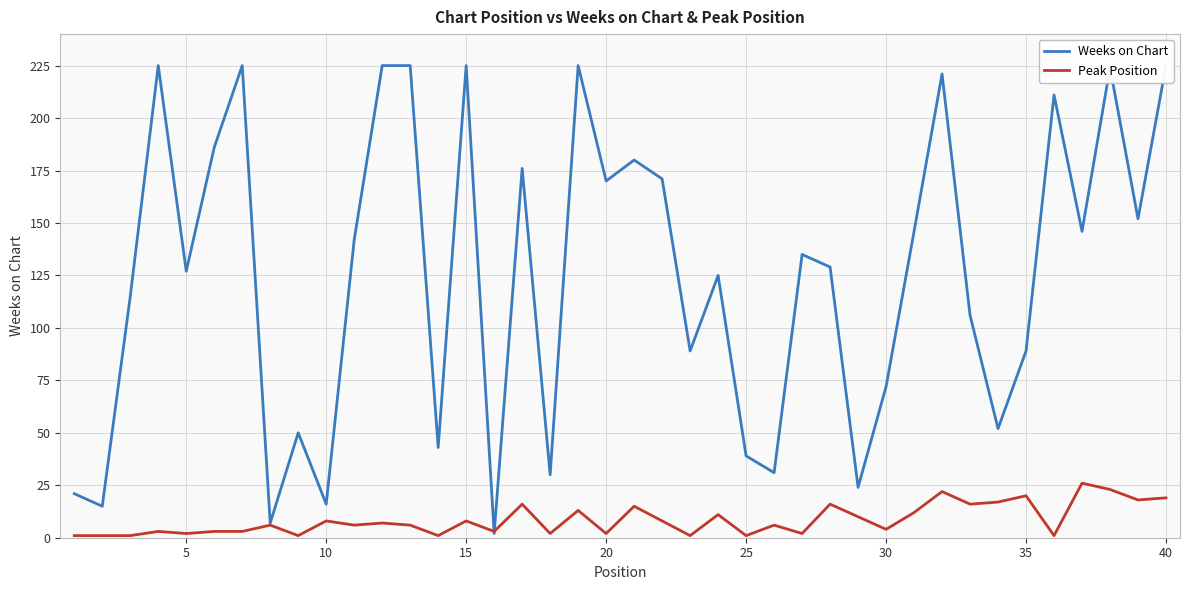

What is the sum of all Weeks on Chart values?

5017